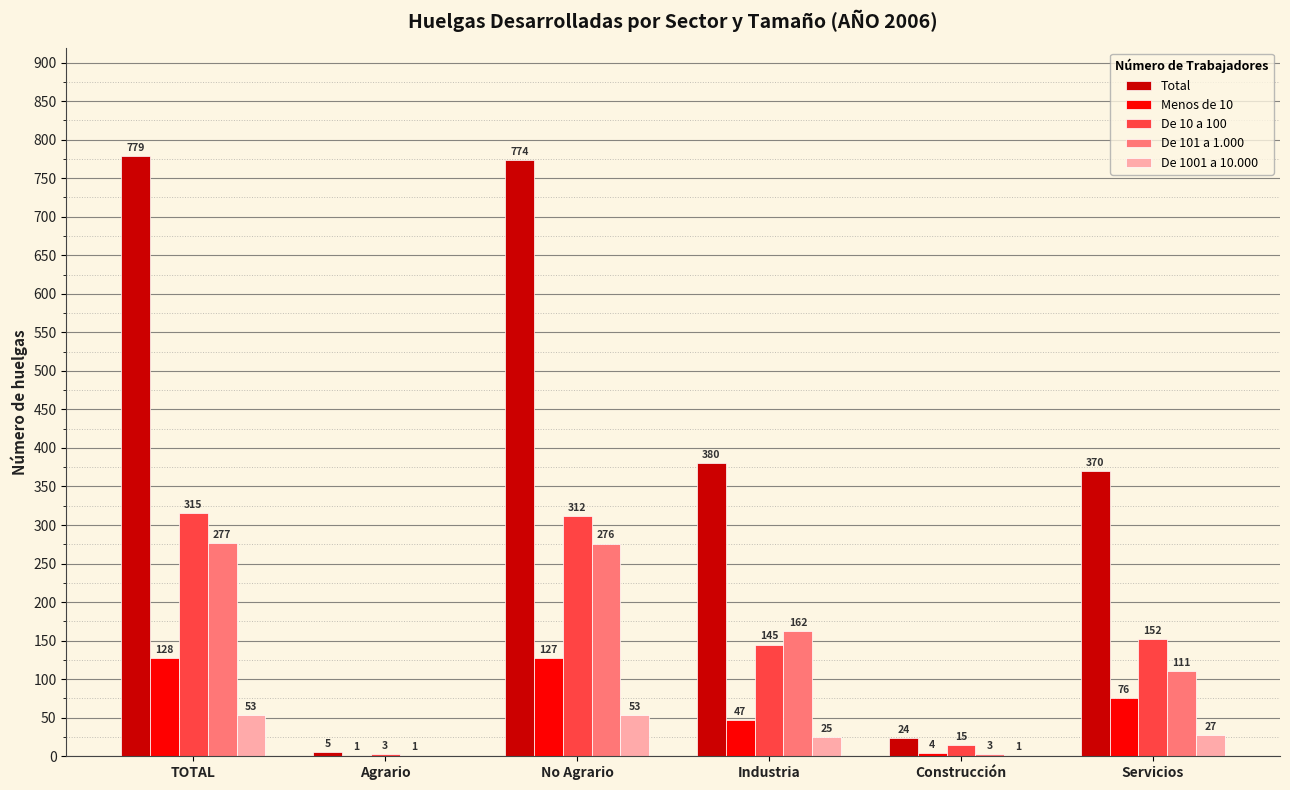

At which category is the sum across all series the highest?

TOTAL